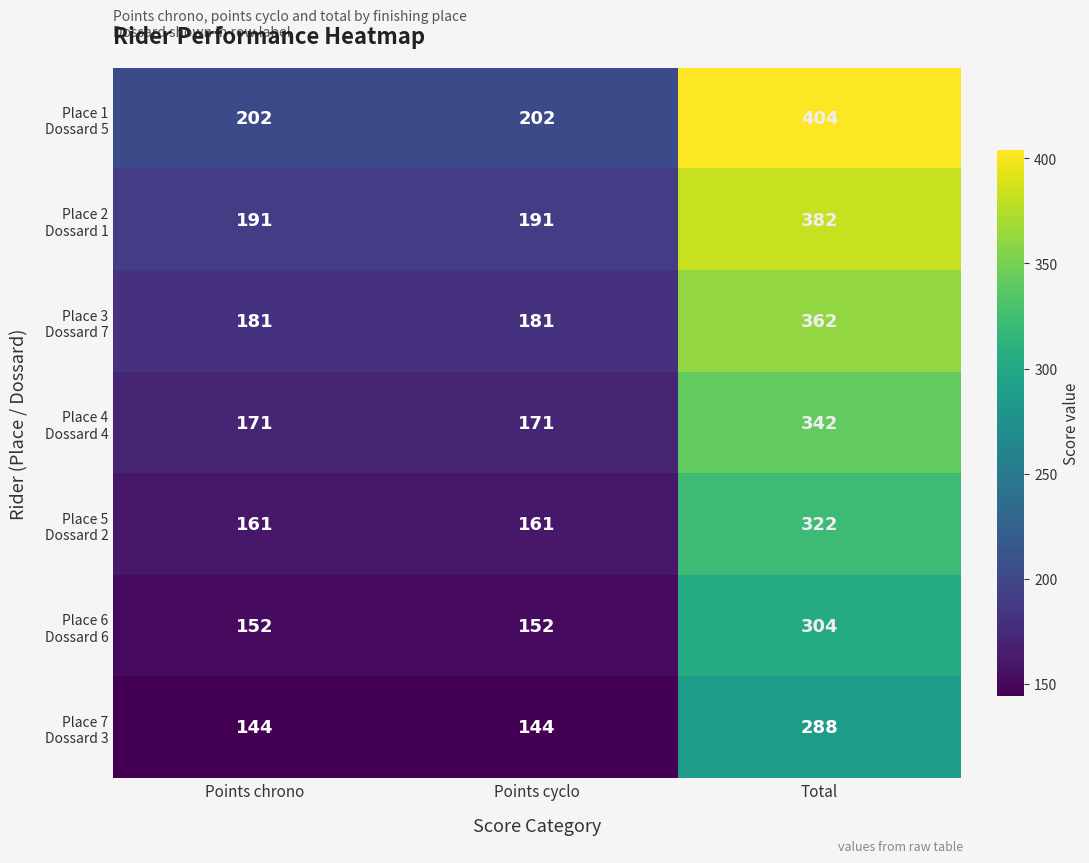

What is the total value across all series at Points cyclo?

1202